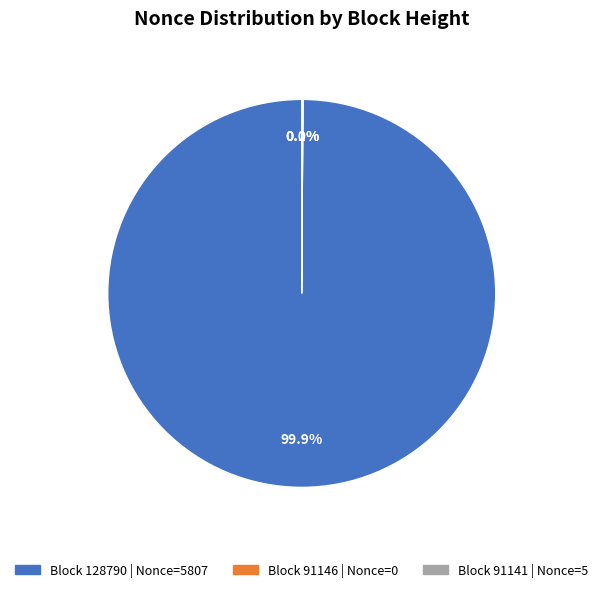

Which slice is the largest?

128790